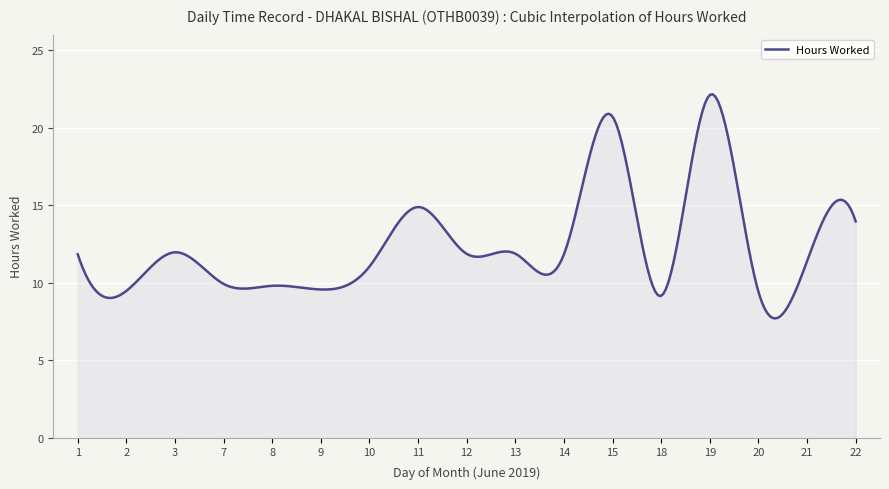

What is the average value?

12.4